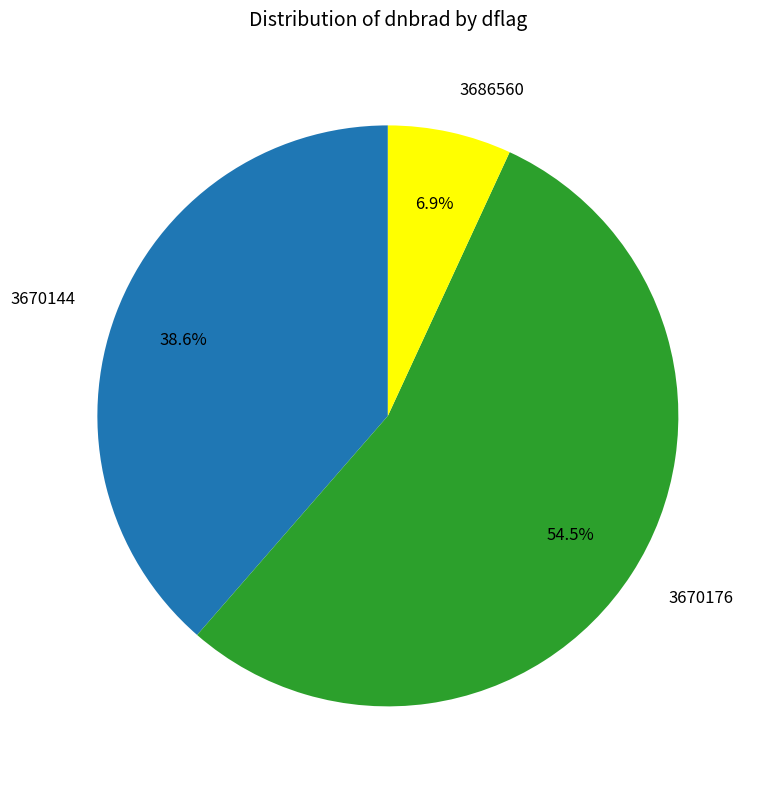

Which has a higher value, 3670144 or 3686560?

3670144